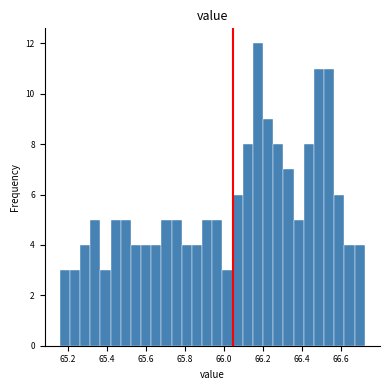

Read against the x-axis, roughly where is the centre of the tallest bar?

66.18